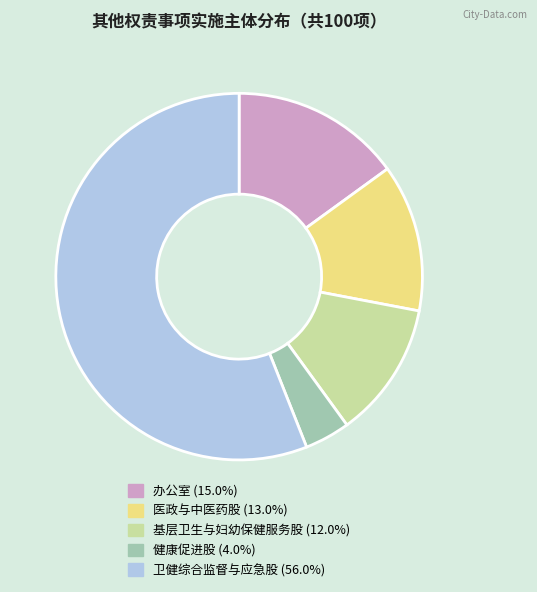

How many slices are in this pie chart?

5